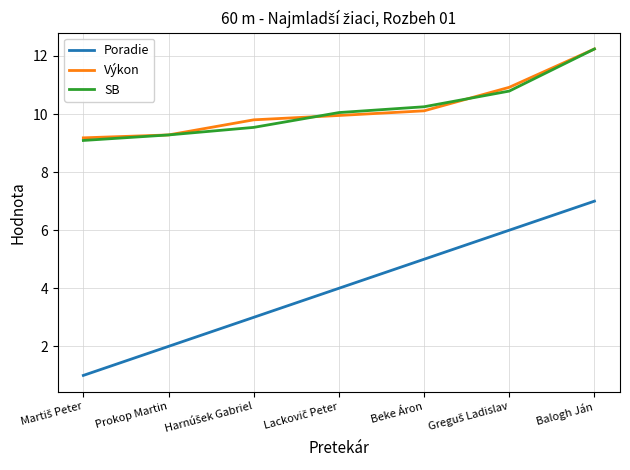

At which category is the sum across all series the highest?

Balogh Ján